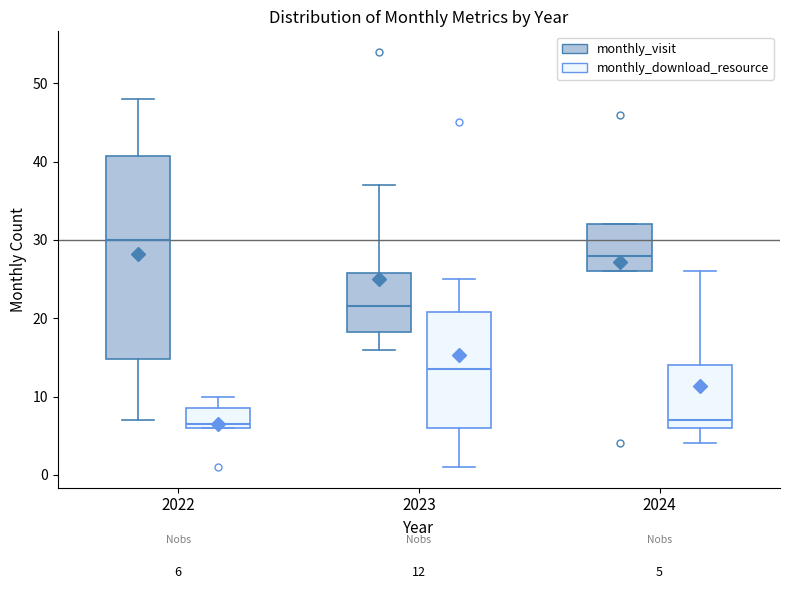

Comparing the boxes themselves (not the whiskers), which one is the tallest?

2022 (monthly_visit)